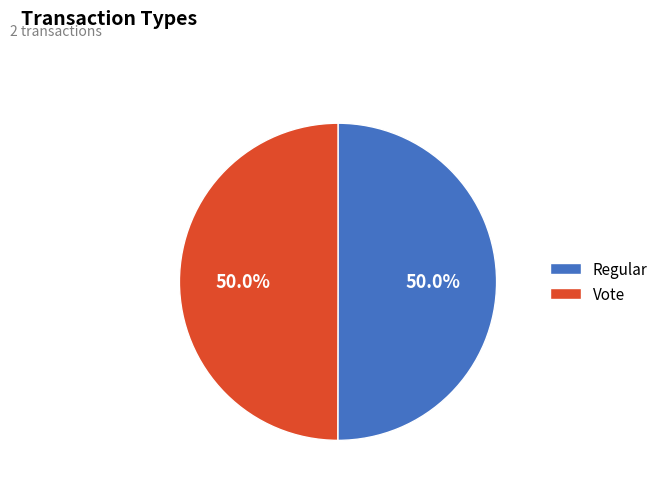

Approximately how many times larger is the value at Regular compared to Vote?

1.0